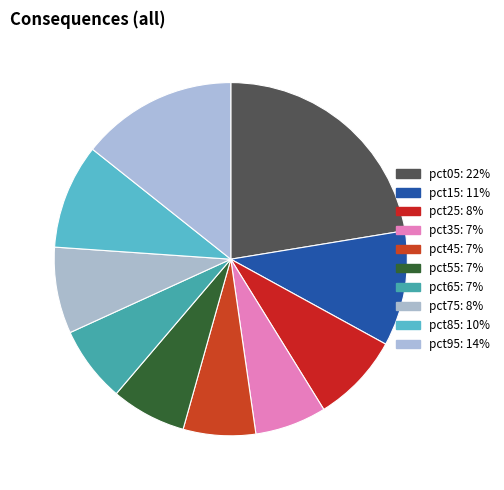

How many slices are in this pie chart?

10